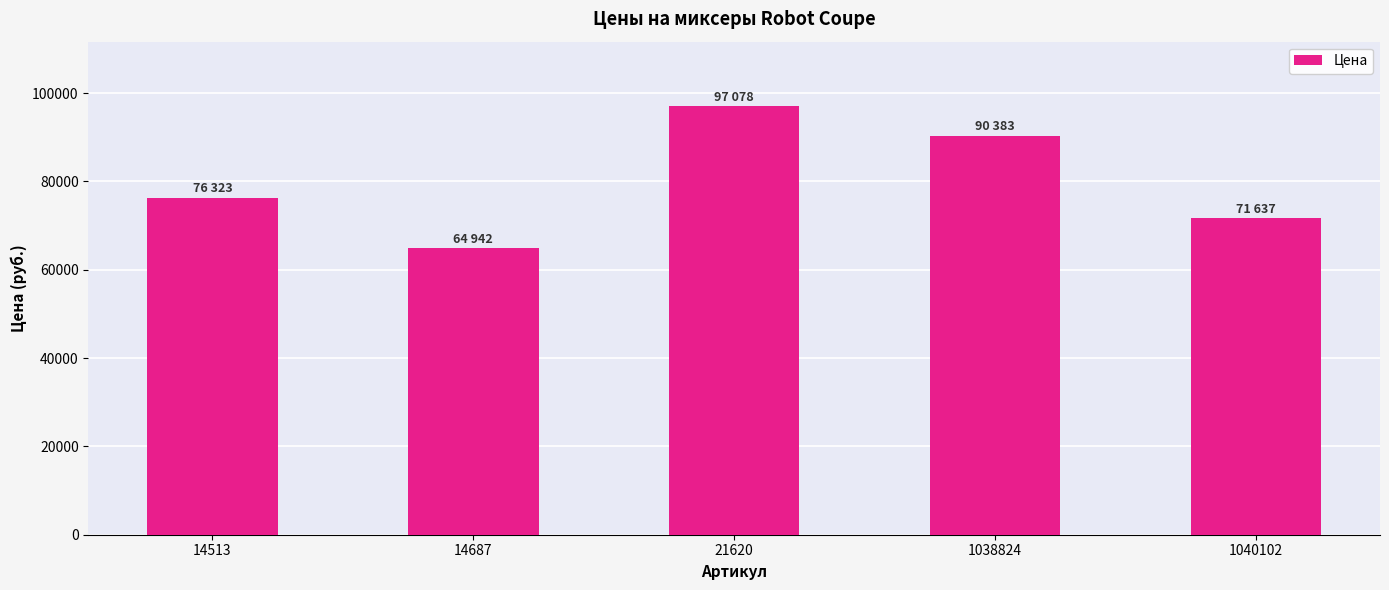

Does the chart contain stacked bars?

No